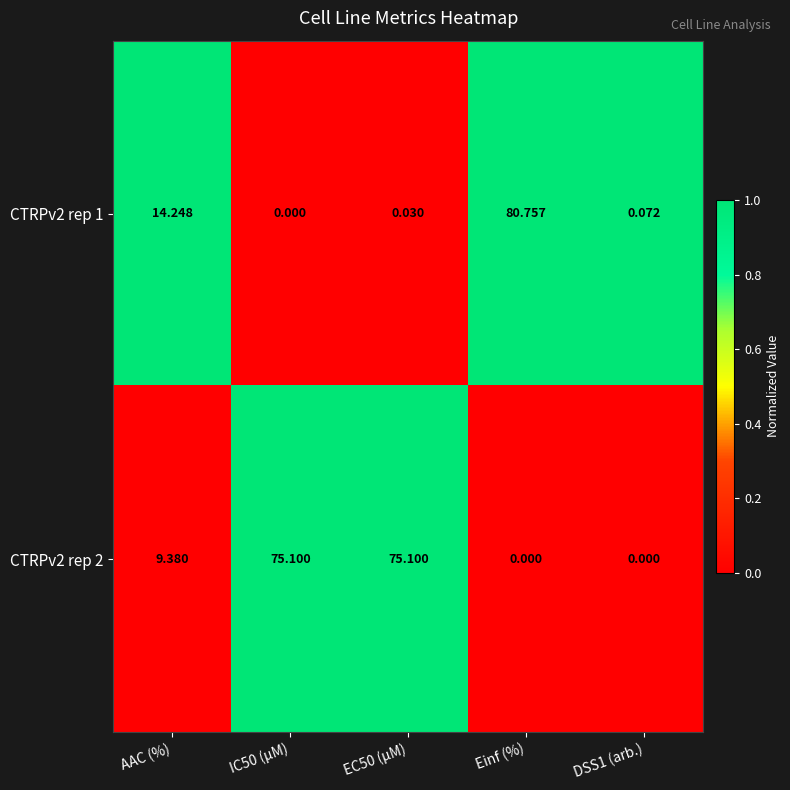

Which category has the highest value in the CTRPv2 rep 1 series?

Einf (%)